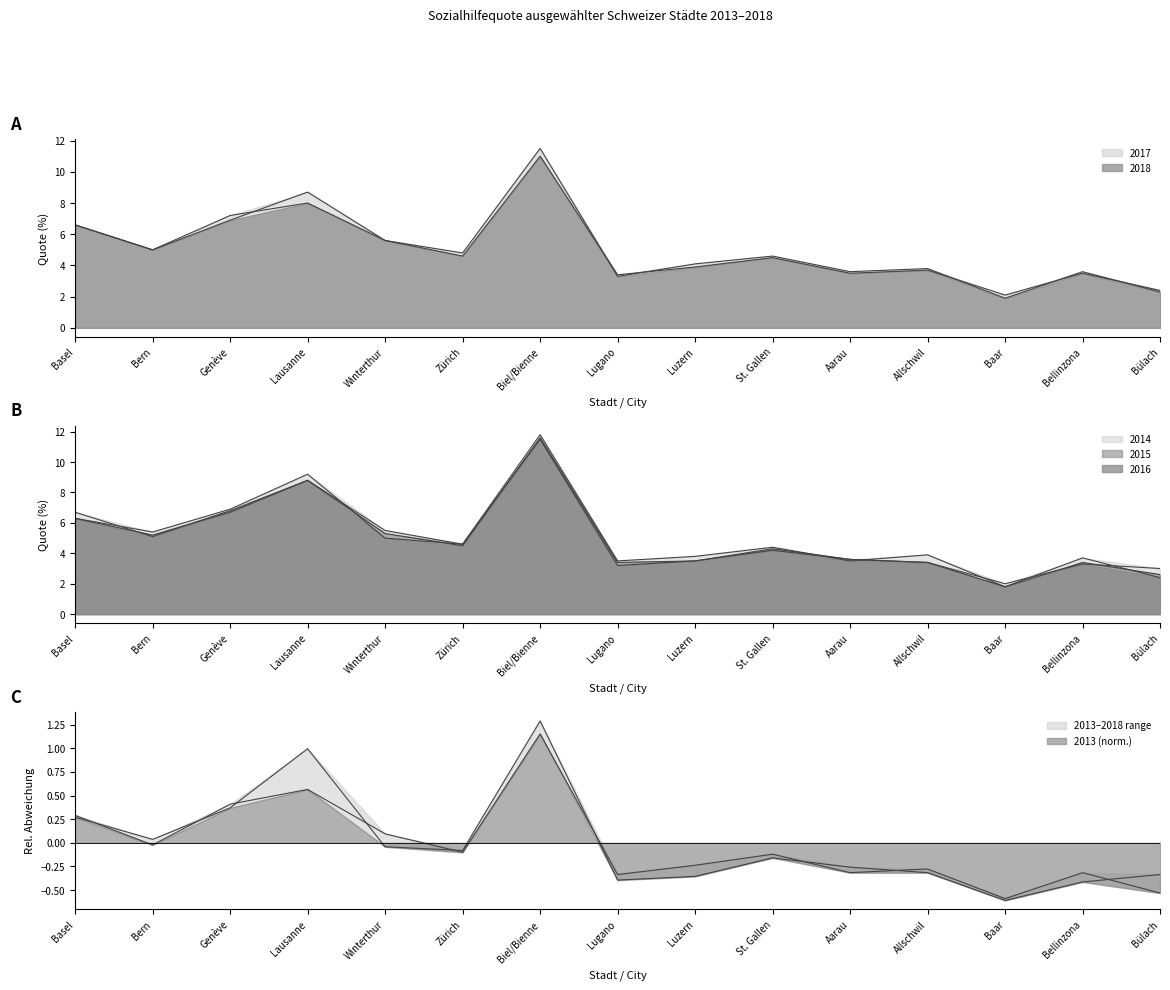

Which series has the largest total across all categories?

2017